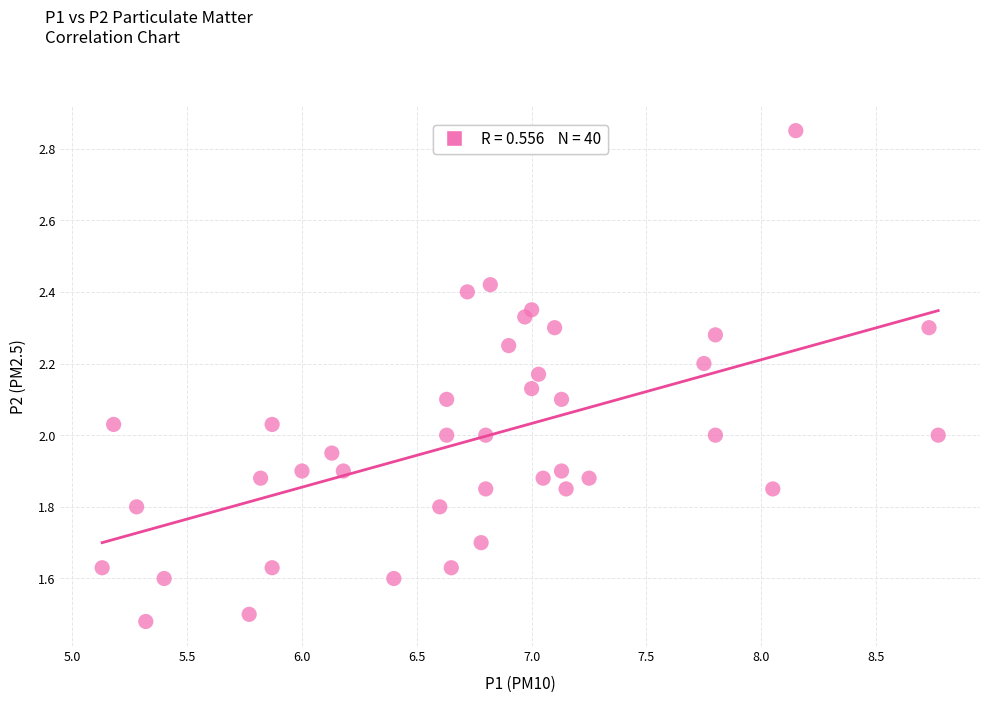

What is the range of X values (max minus min)?

3.6